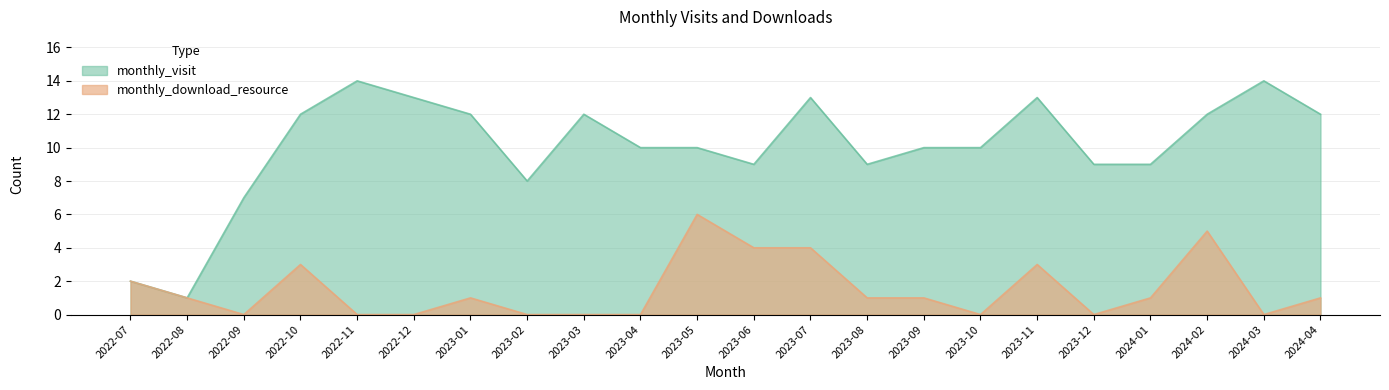

At 2023-04, list the series in order from smallest to largest.

monthly_download_resource, monthly_visit